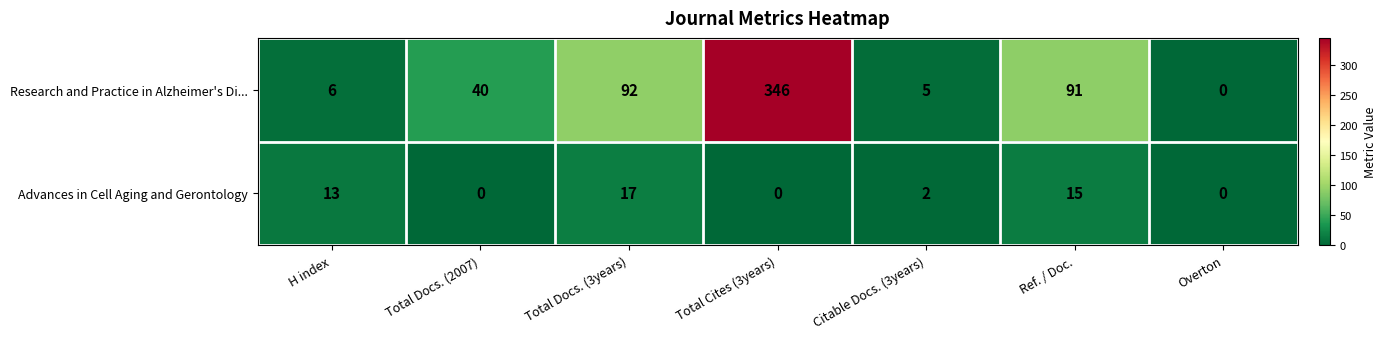

Where does the Advances in Cell Aging and Gerontology series first go above 2?

H index